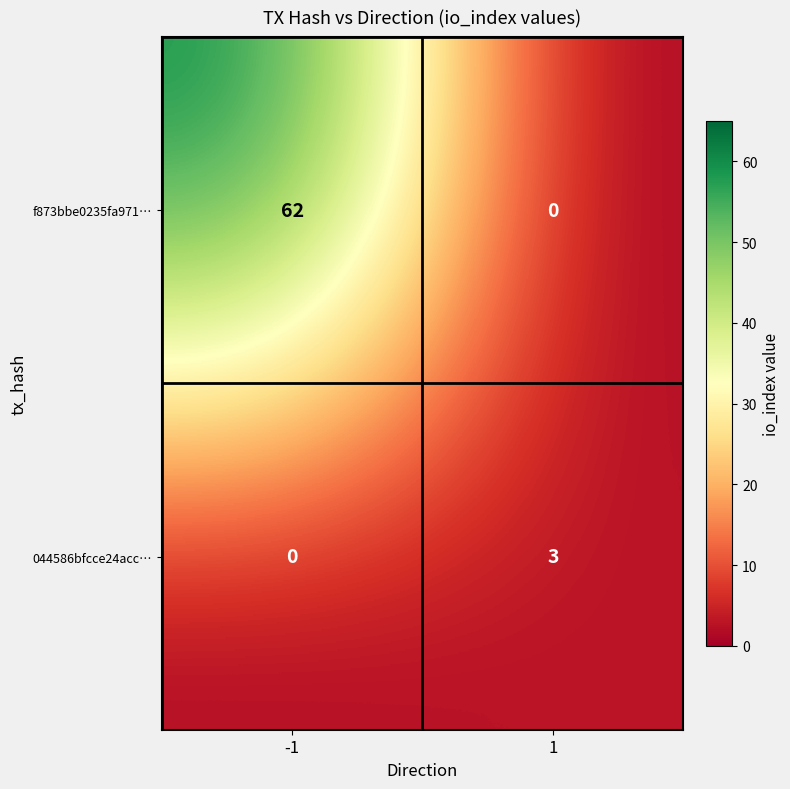

What is the sum of the f873bbe0235fa971… values at 1 and -1?

62